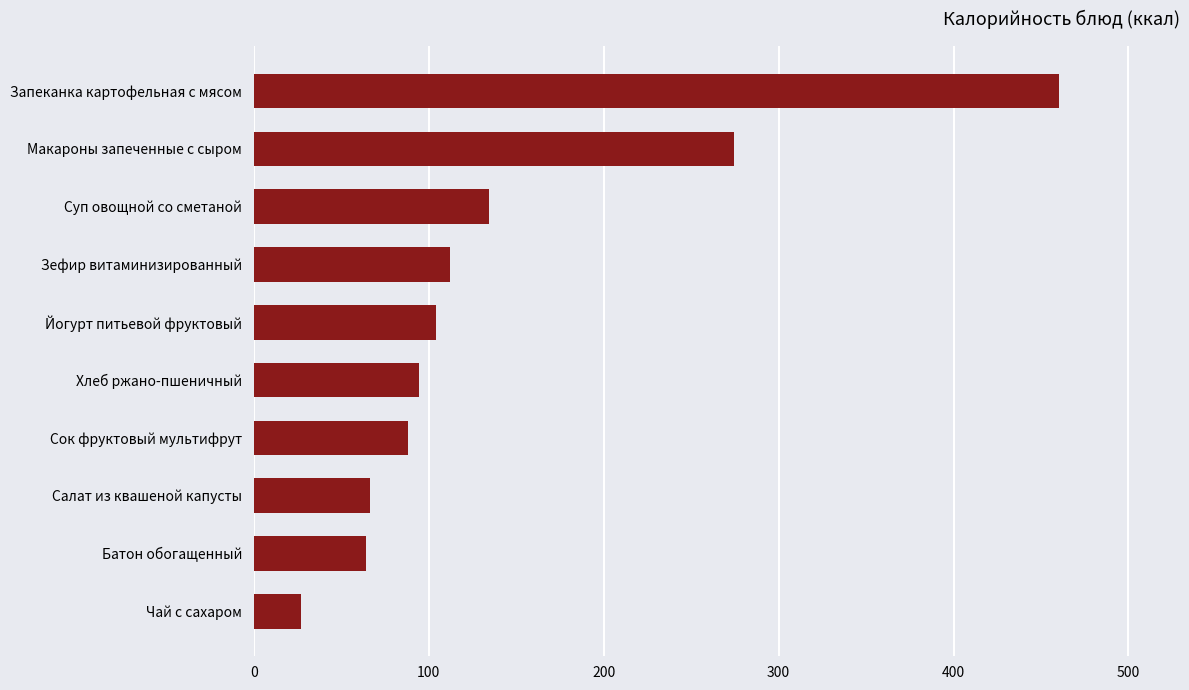

What is the average value?

142.6